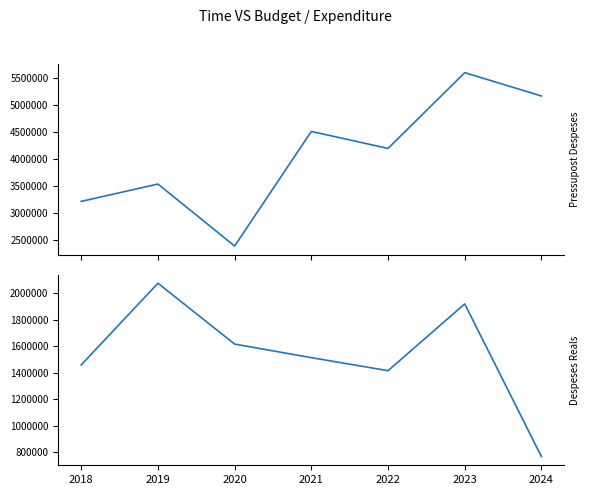

Rank the series by their average value, from lowest to highest.

Despeses Reals, Pressupost Despeses